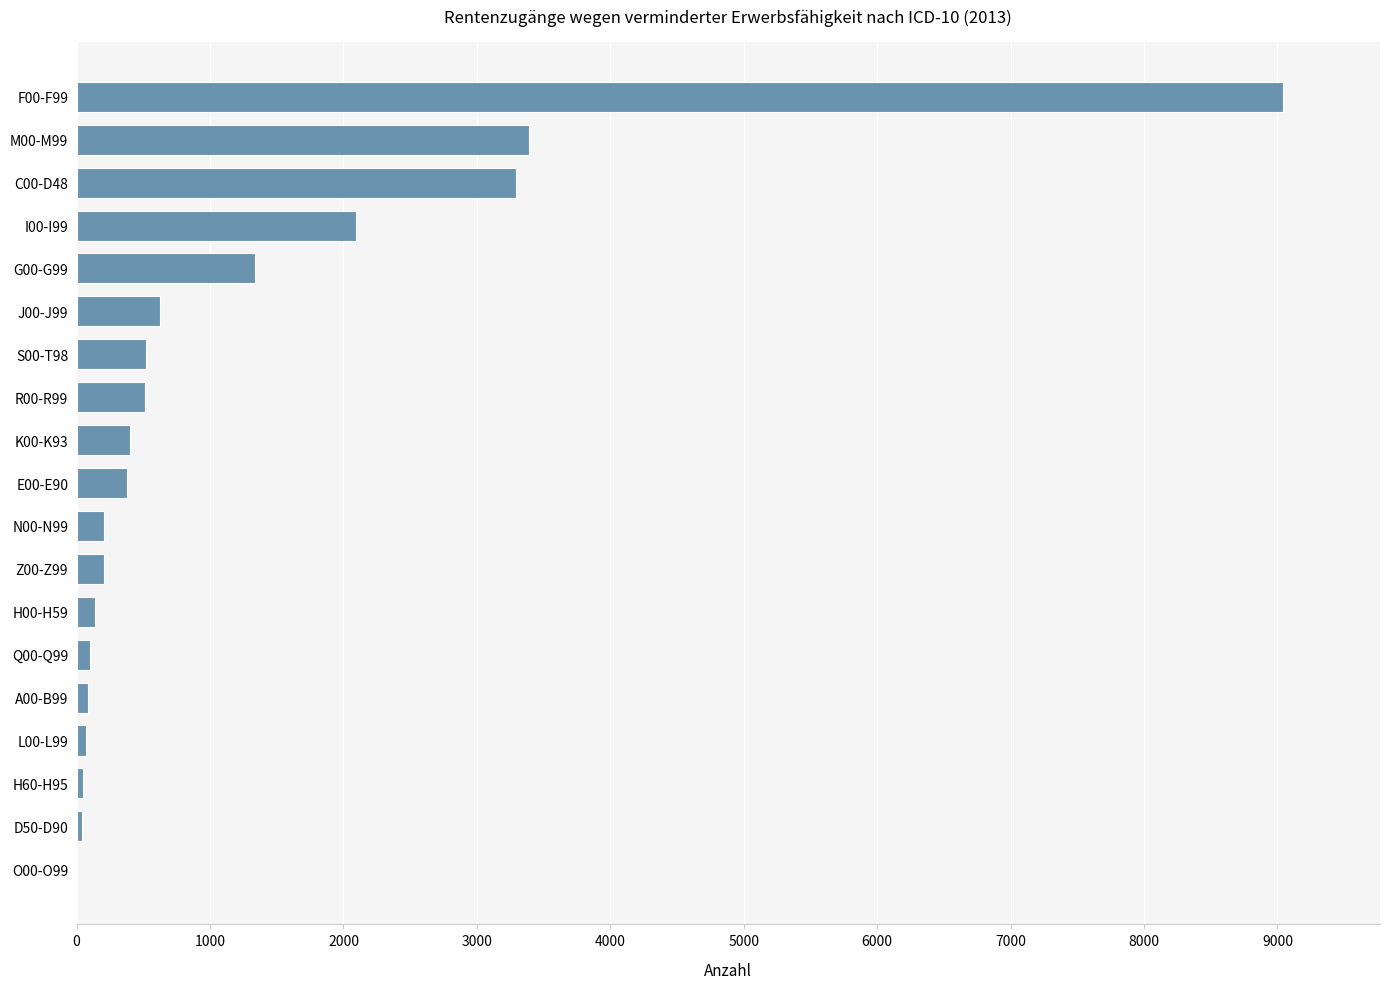

The value at G00-G99 is 850. True or false?

False